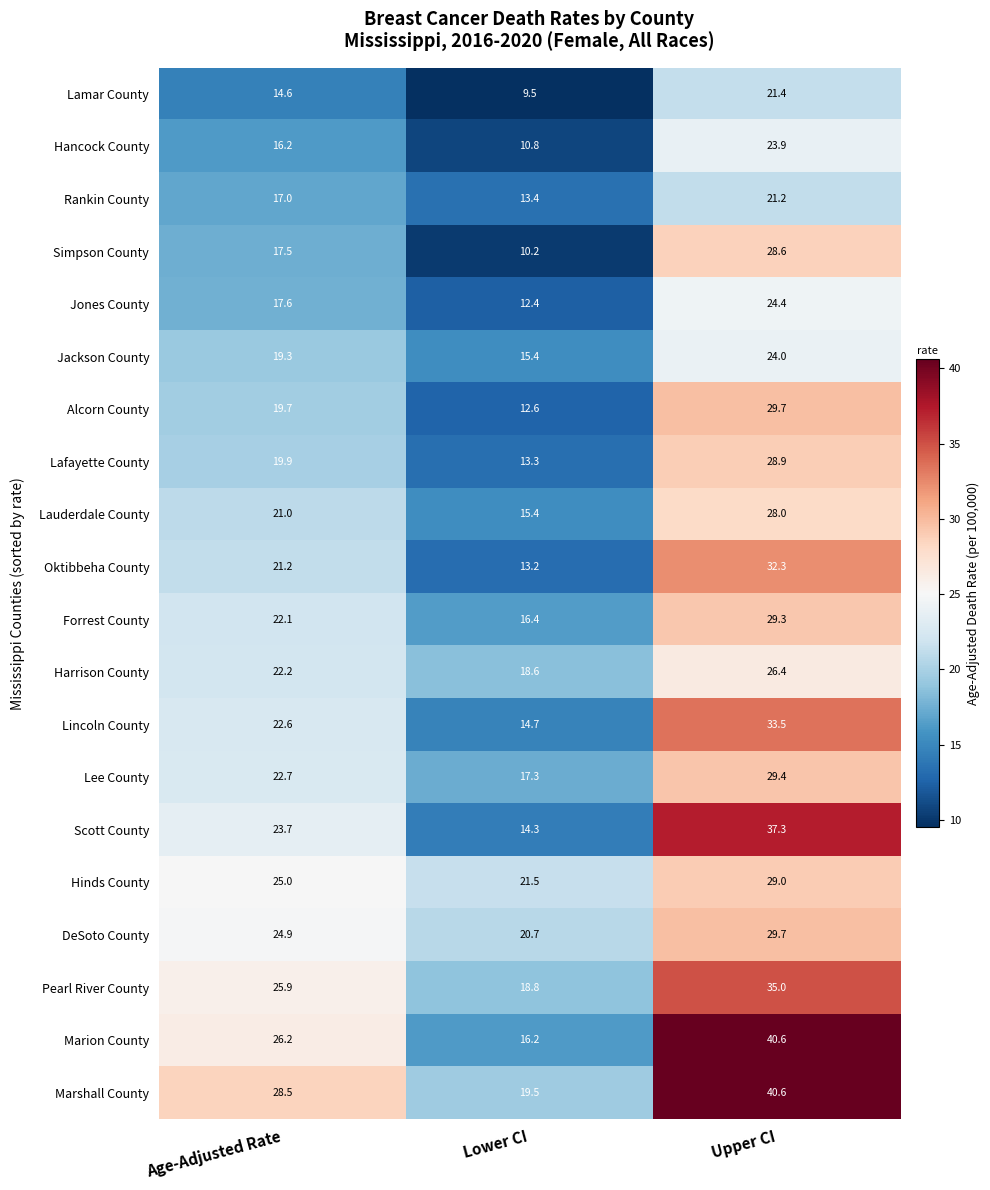

Count the number of categories in the chart.

3